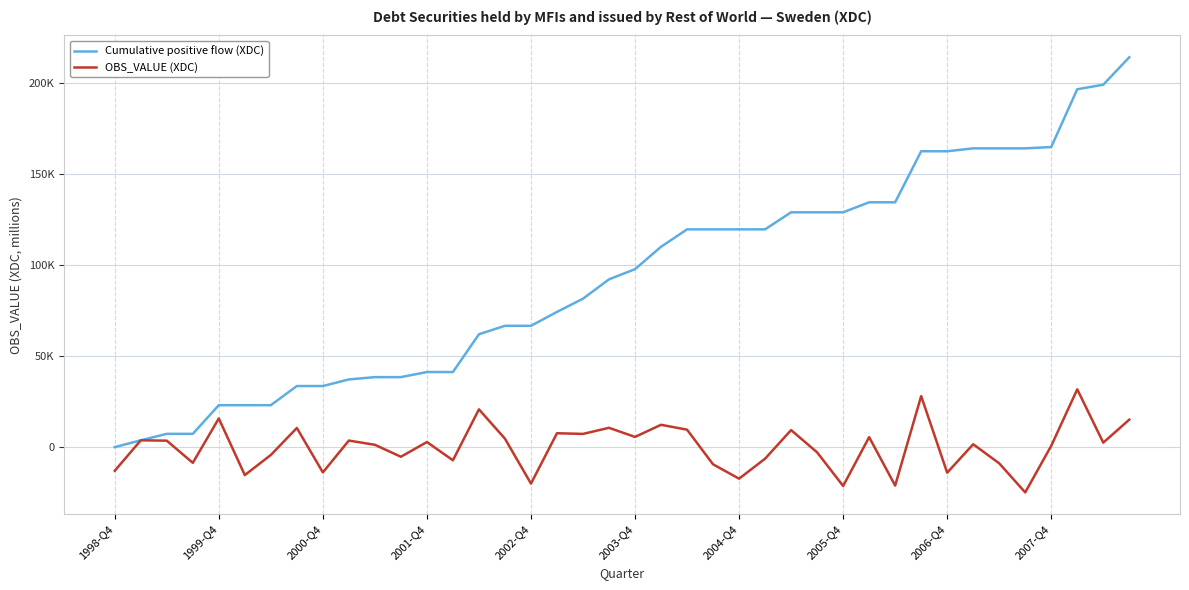

Does the chart display data point markers on the line(s)?

No